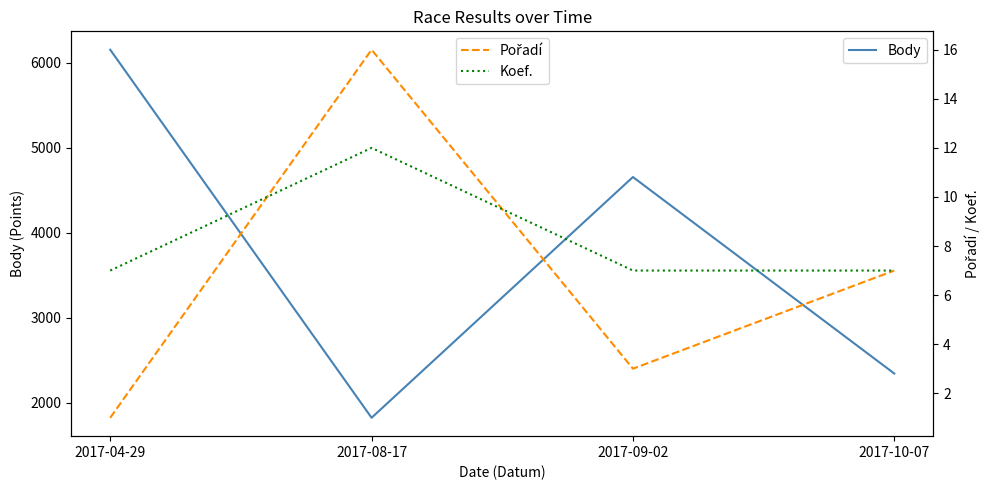

Count the Pořadí values in the range 3 to 16.

3